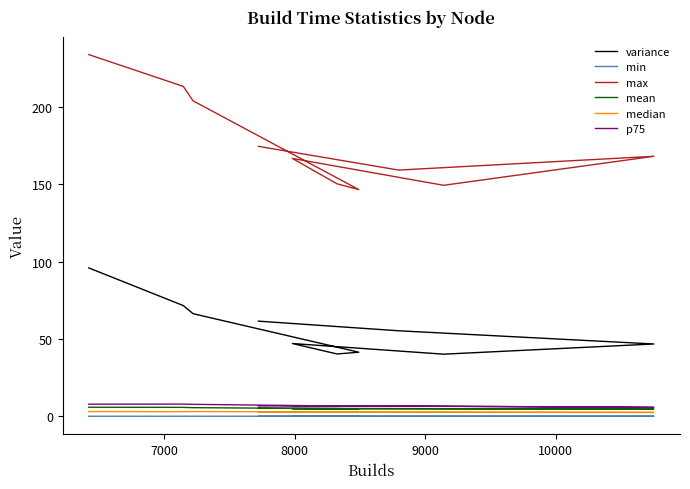

How many data points does each series have?

10